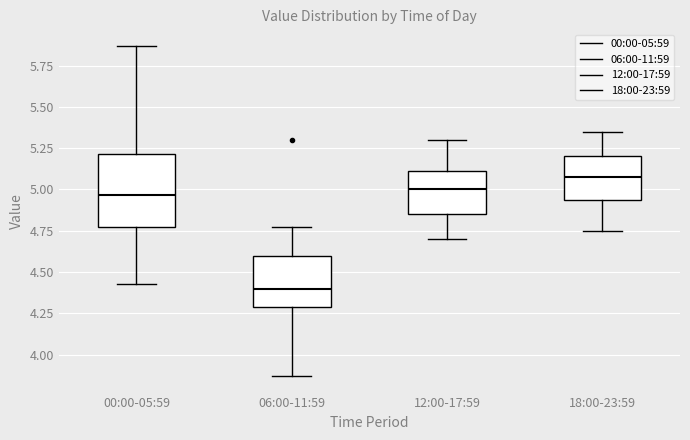

Reading left to right, read every box against the y-axis: the position of its median line, the range the box covers, and the ends of its whiskers. The values are not printed on the chart, so give them approximately, as read against the axis.

00:00-05:59: median 4.95, box 4.80 to 5.20, whiskers 4.45 to 5.85
06:00-11:59: median 4.40, box 4.30 to 4.60, whiskers 3.85 to 4.75
12:00-17:59: median 5.00, box 4.85 to 5.10, whiskers 4.70 to 5.30
18:00-23:59: median 5.10, box 4.95 to 5.20, whiskers 4.75 to 5.35